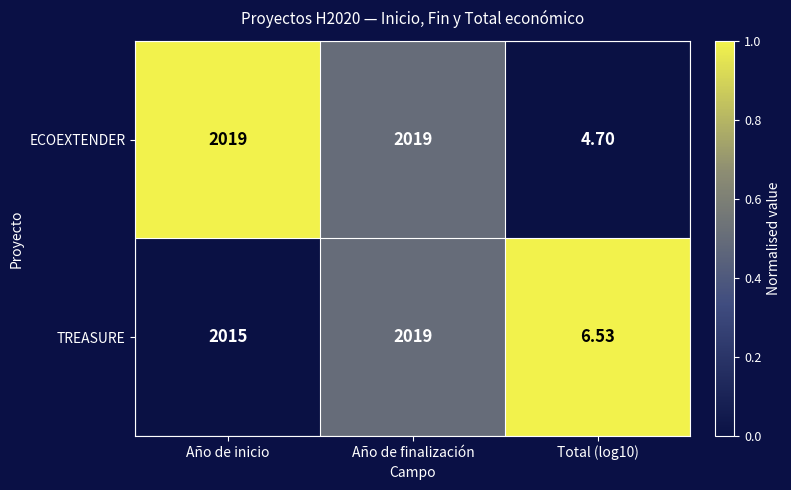

At which label is TREASURE closest to 1012?

Año de inicio